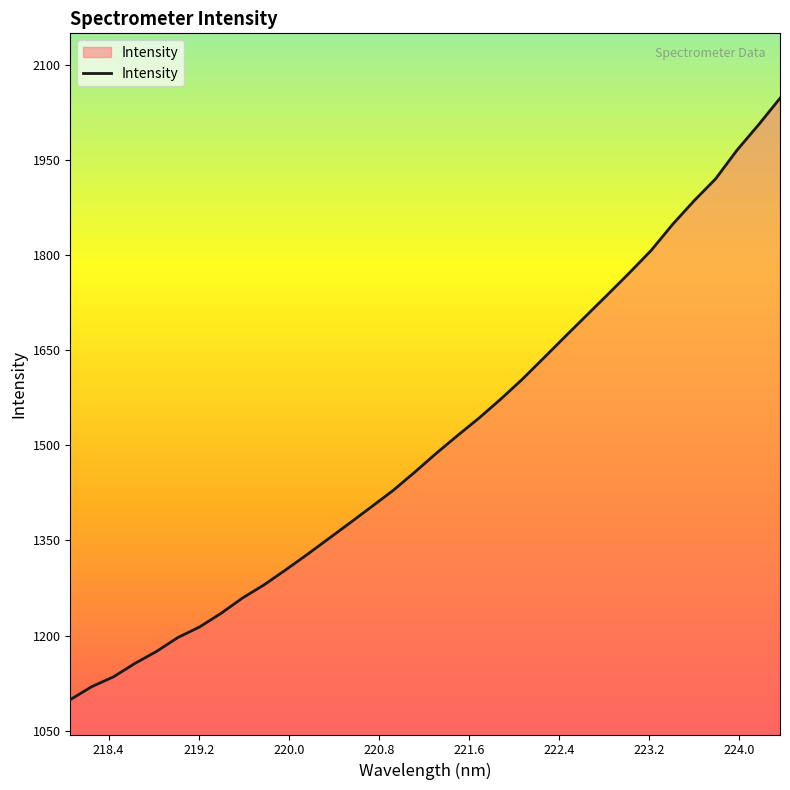

What is the smallest value displayed?

1099.2